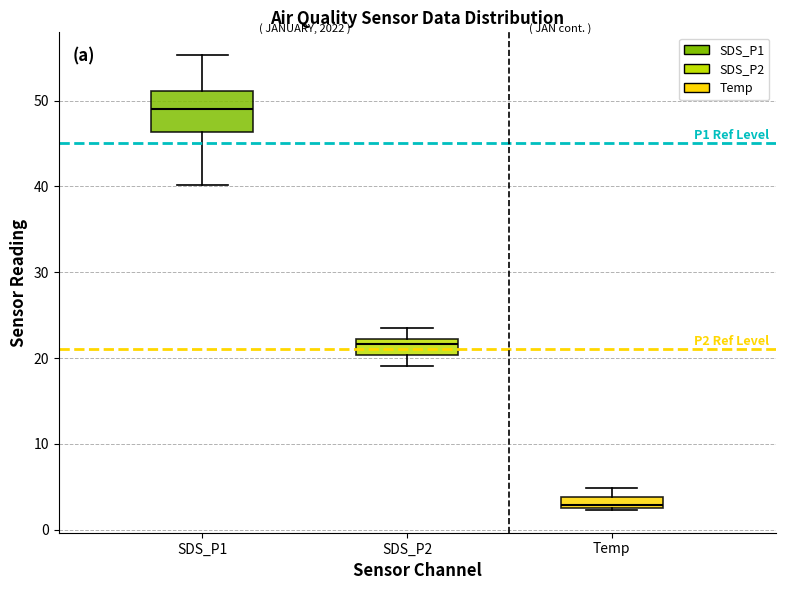

Which box's median line is the highest?

SDS_P1